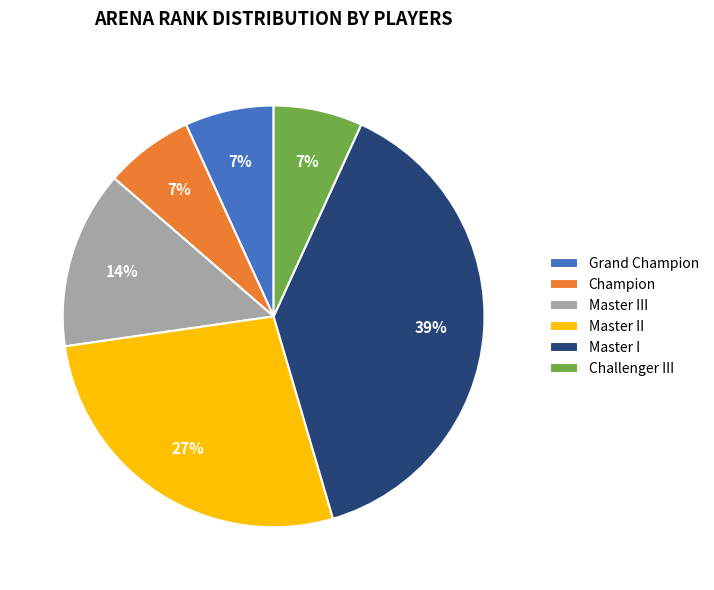

Between Master I and Challenger III, which is larger?

Master I